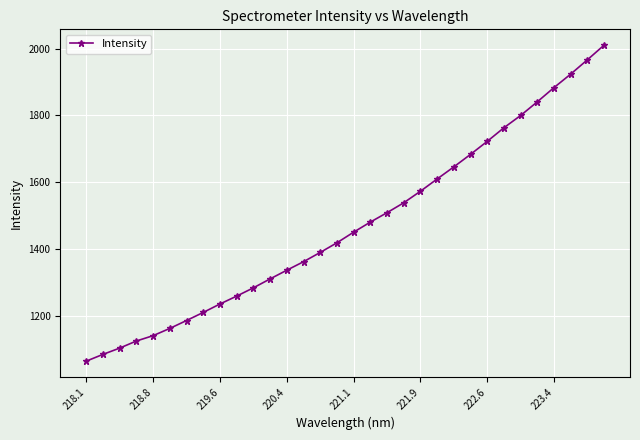

How many lines are shown in the chart?

1